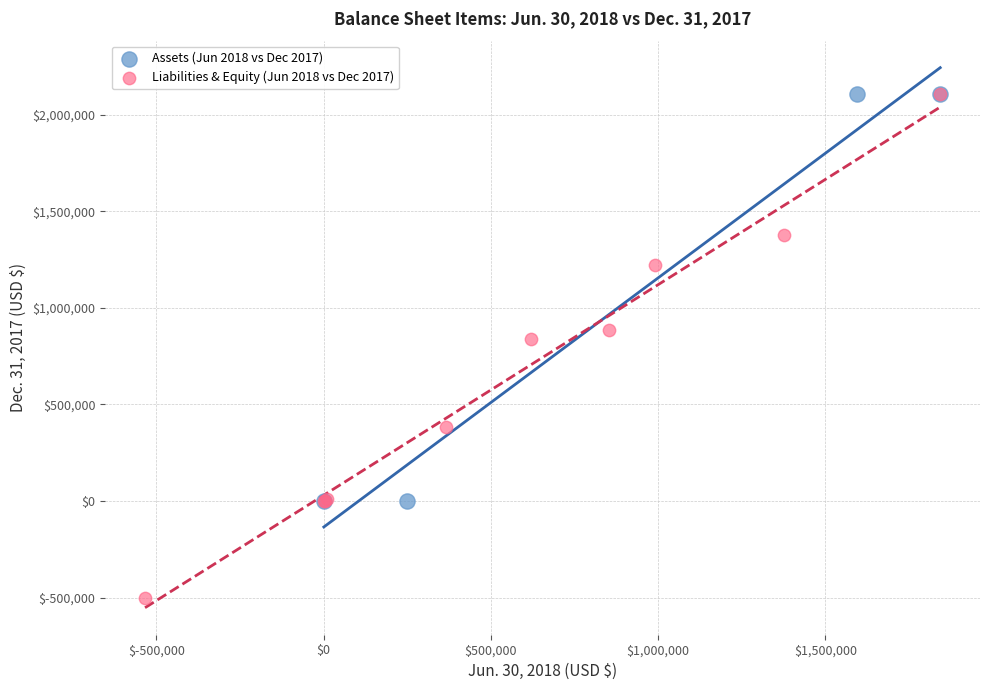

Which series reaches the minimum Y coordinate?

Liabilities & Equity (Jun 2018 vs Dec 2017)